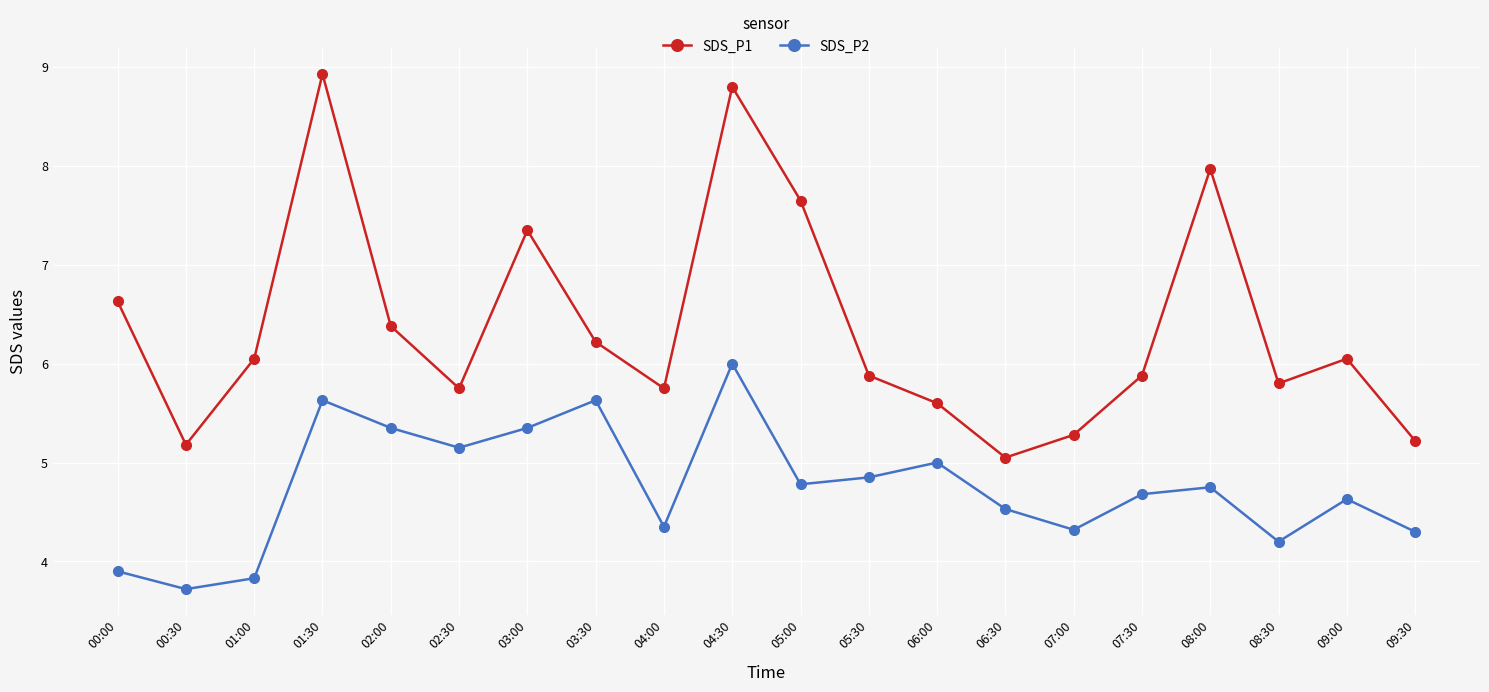

At how many categories does at least one series exceed 5?

20